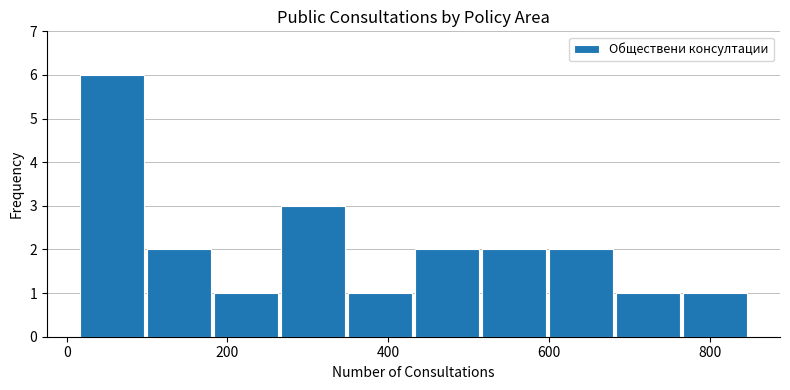

Reading left to right, transcribe this chart: for each bar, give the range it covers on the x-axis and its height. Neither the bar edges nor the heights are printed on the chart, so give them approximately, as read against the axes.

20 to 100: 6
100 to 180: 2
180 to 260: 1
260 to 360: 3
360 to 440: 1
440 to 520: 2
520 to 600: 2
600 to 680: 2
680 to 760: 1
760 to 860: 1